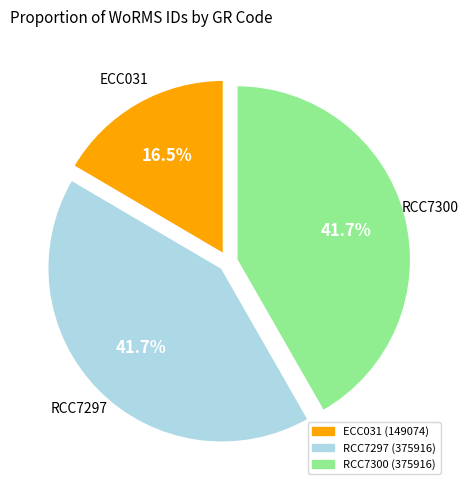

Combined, what portion of the pie is RCC7297 and RCC7300?

83.5%